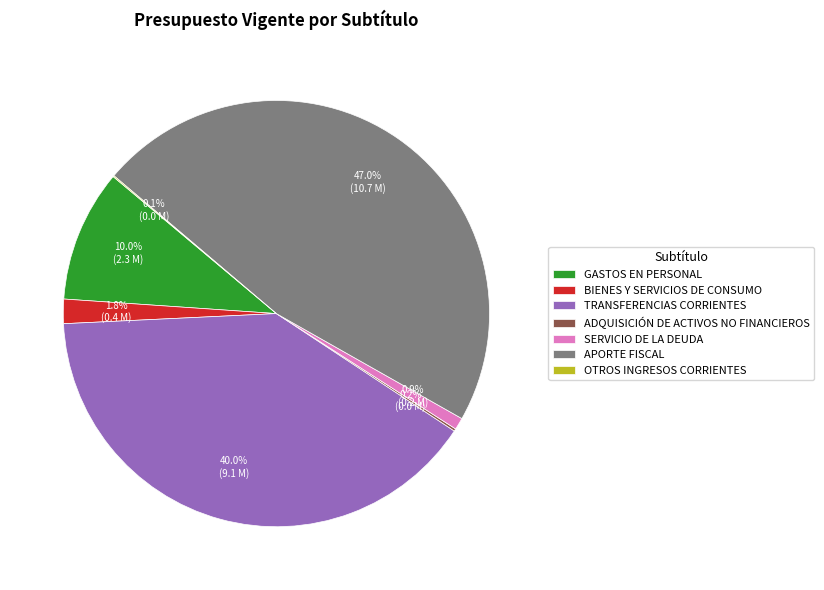

Is GASTOS EN PERSONAL the majority of the pie?

No